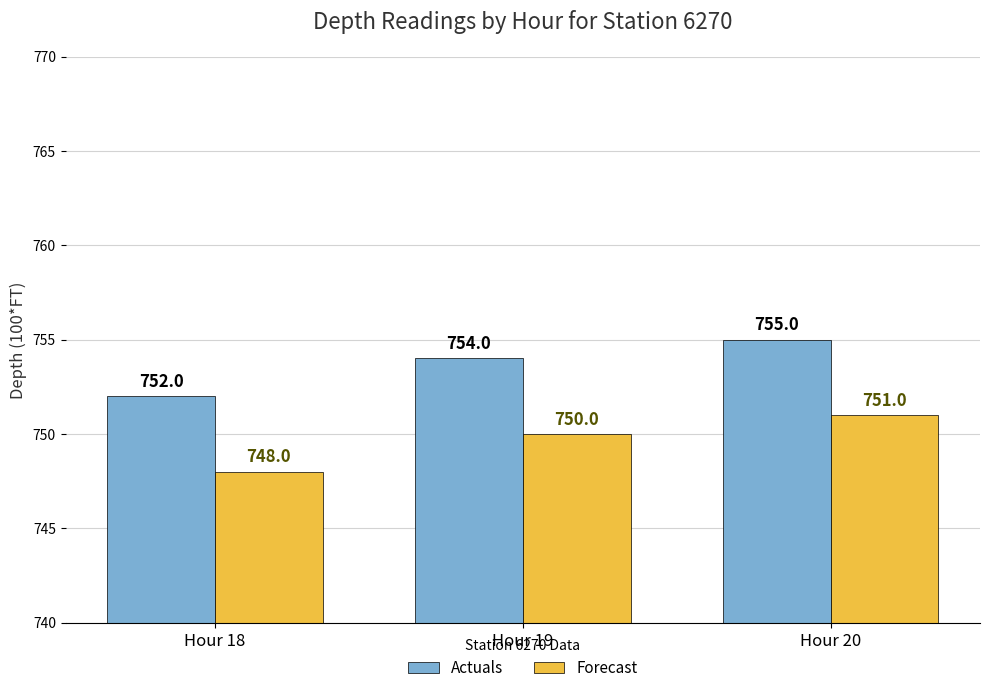

Is the value of Forecast at Hour 19 greater than the value of Actuals at Hour 19?

No